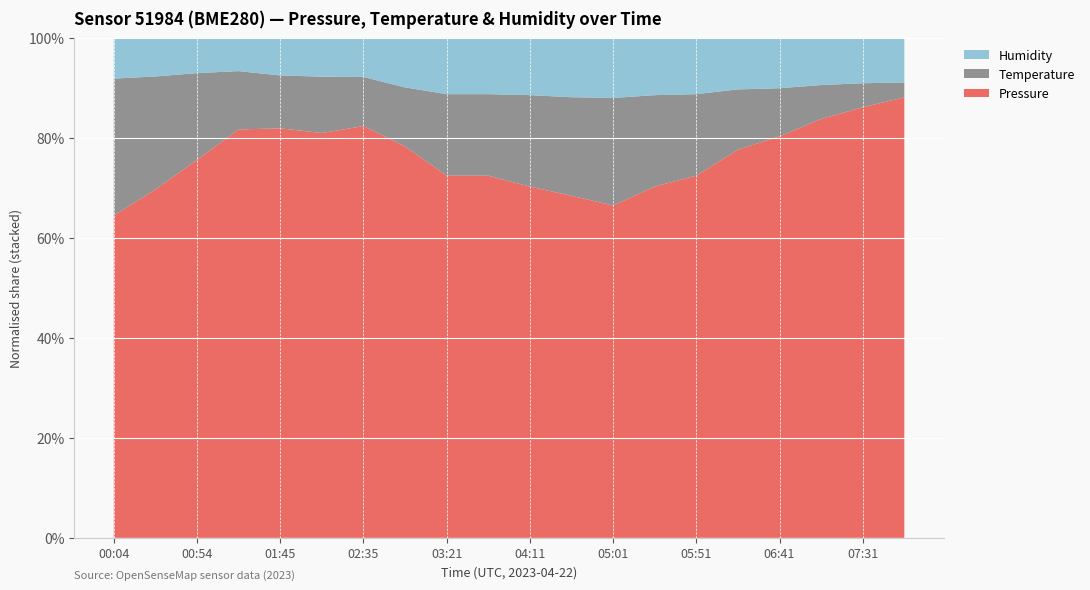

Reading right to left, what are all the values shown in this chart?

Pressure: 99475.9	99469.6	99459.9	99445.4	99438.3	99420.8	99415.9	99406.3	99410.1	99415.9	99420.8	99420.8	99444.2	99486.2	99484.5	99491.9	99513.8	99489.1	99462.0	99444.2
Temperature: 6.9	7.0	7.0	7.2	7.3	7.4	7.5	7.5	7.5	7.5	7.4	7.4	7.3	7.3	7.4	7.4	7.5	7.9	8.1	8.3
Humidity: 100.0	100.0	100.0	100.0	100.0	100.0	100.0	100.0	100.0	100.0	100.0	100.0	100.0	100.0	100.0	100.0	100.0	100.0	100.0	100.0